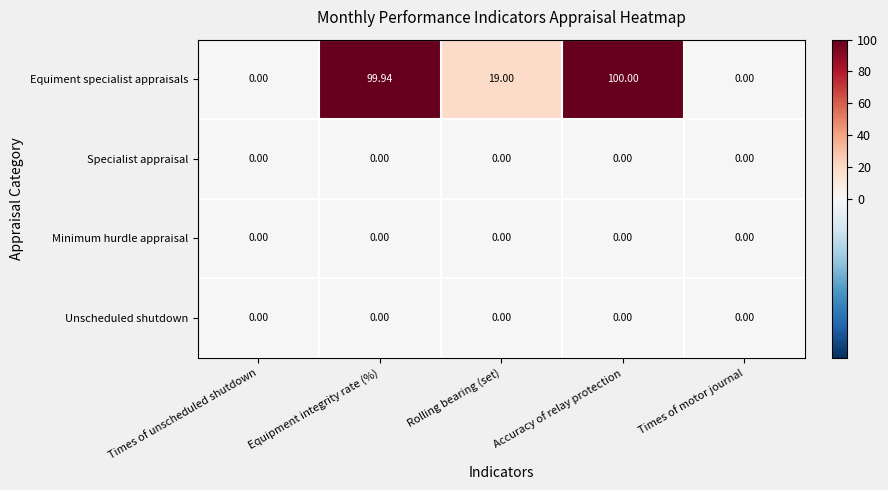

At which label does Equiment specialist appraisals first exceed 19?

Equipment integrity rate (%)